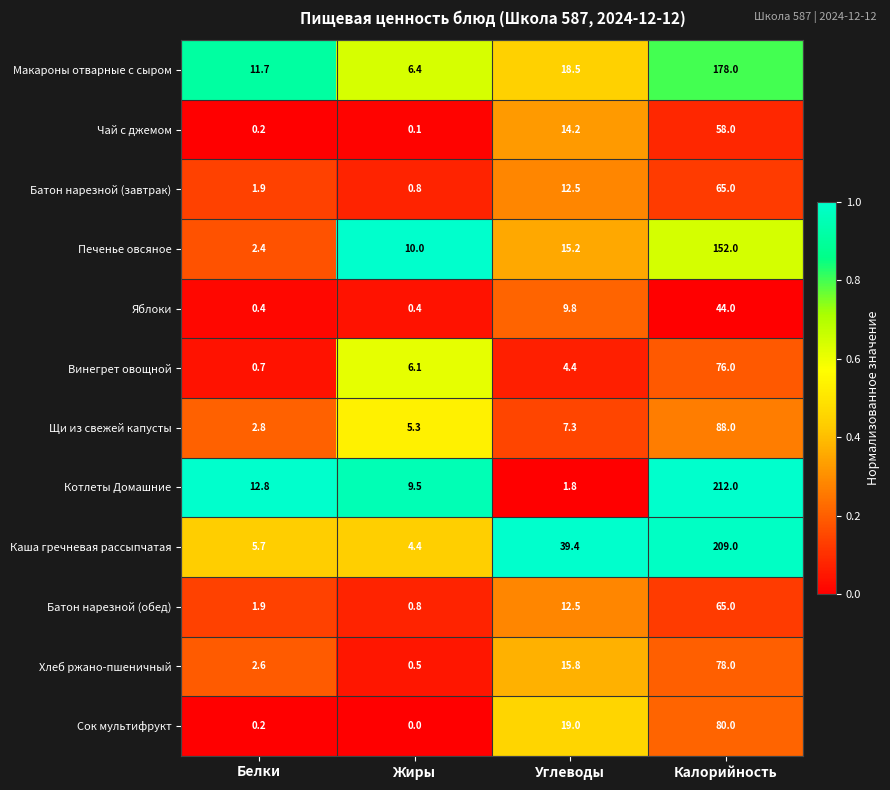

At which label does Батон нарезной (обед) reach its minimum?

Жиры